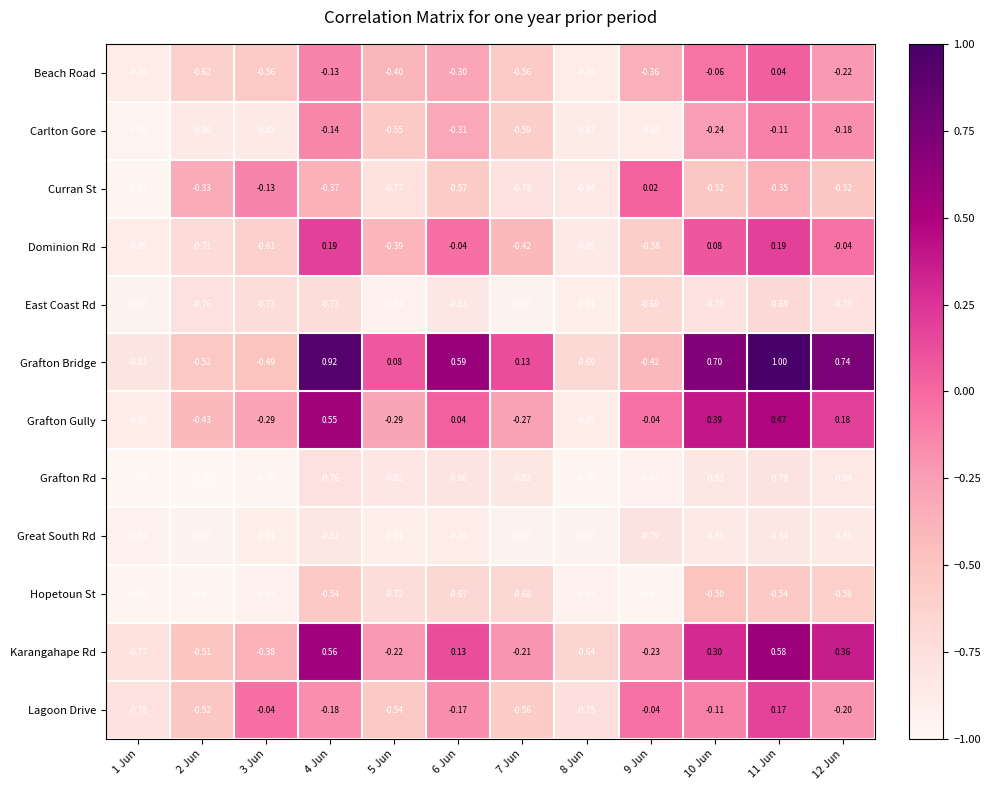

Rank the series at 8 Jun from lowest to highest value.

Grafton Rd, Great South Rd, Hopetoun St, East Coast Rd, Grafton Gully, Beach Road, Carlton Gore, Dominion Rd, Curran St, Lagoon Drive, Grafton Bridge, Karangahape Rd